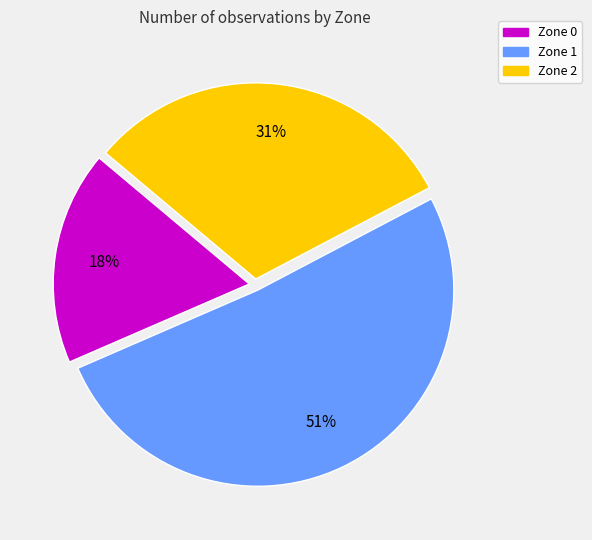

What percentage is the Zone 0 slice, to the nearest percent?

18%